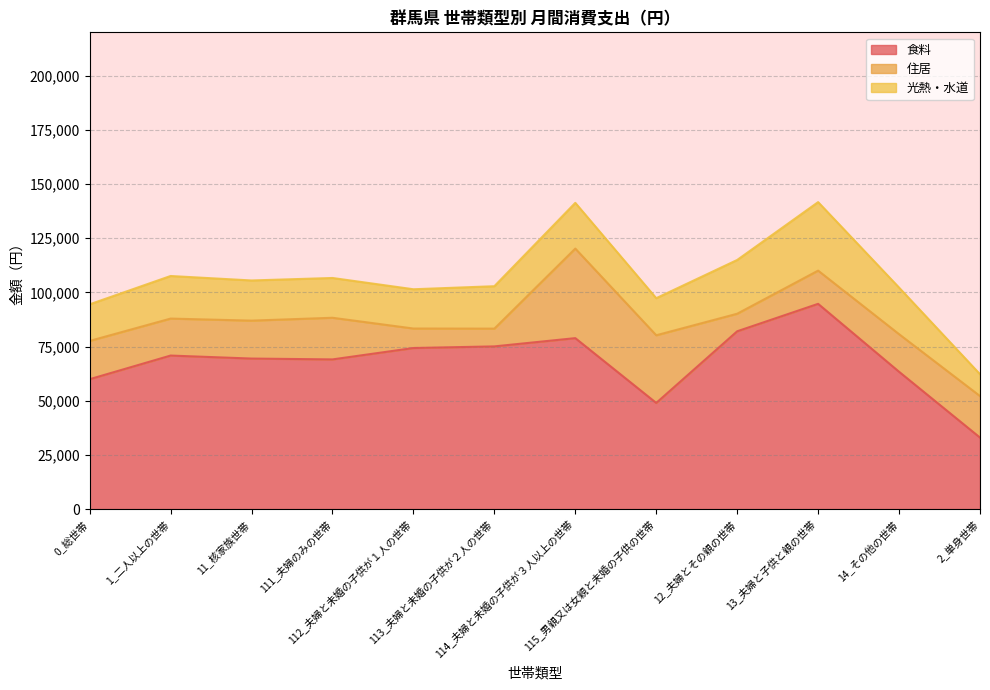

In 住居, how many points are lower than both neighbors (excluding endpoints)?

3